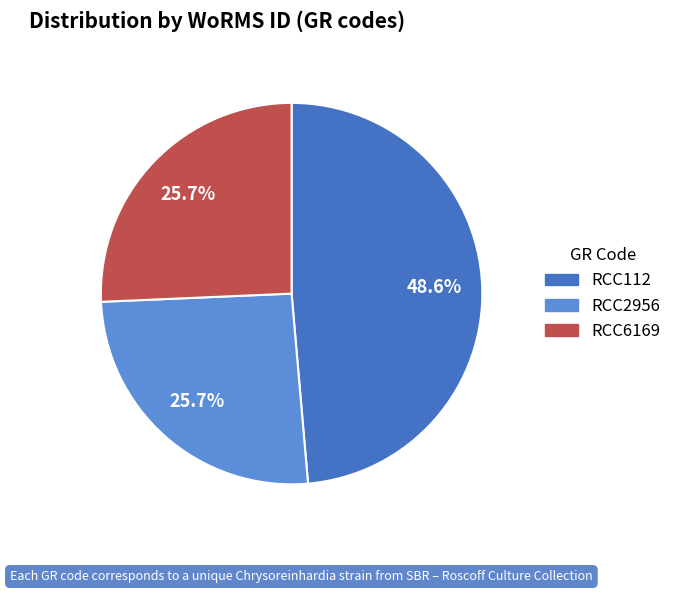

Which slice is the largest?

RCC112